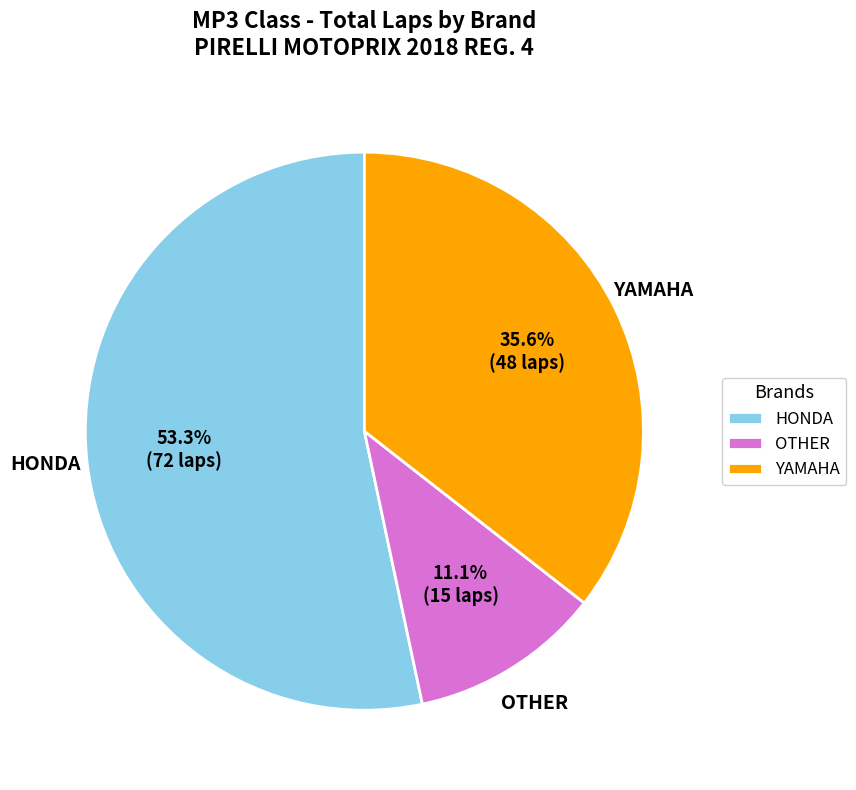

Between HONDA and YAMAHA, which is larger?

HONDA